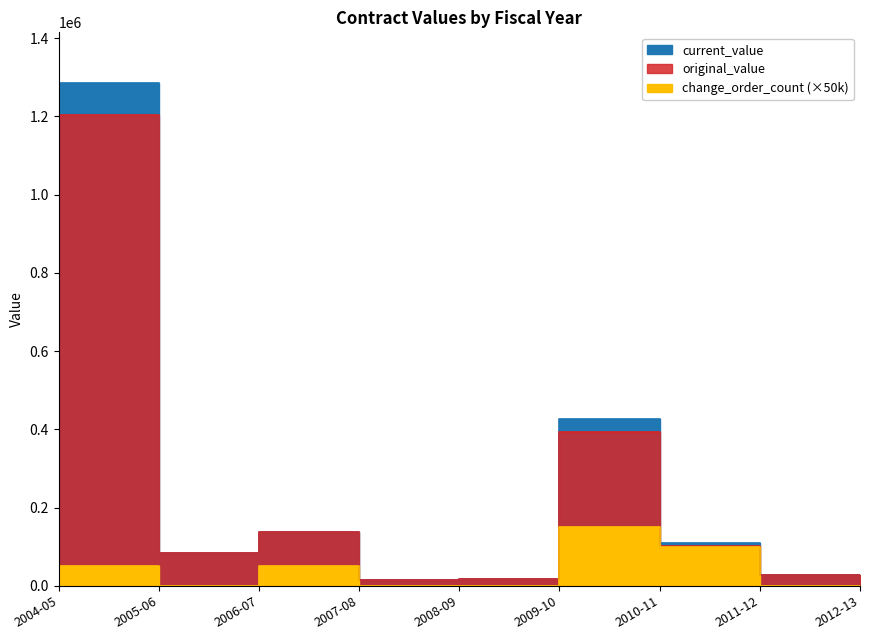

What is the total value across all series at 2006-07?

323990.0